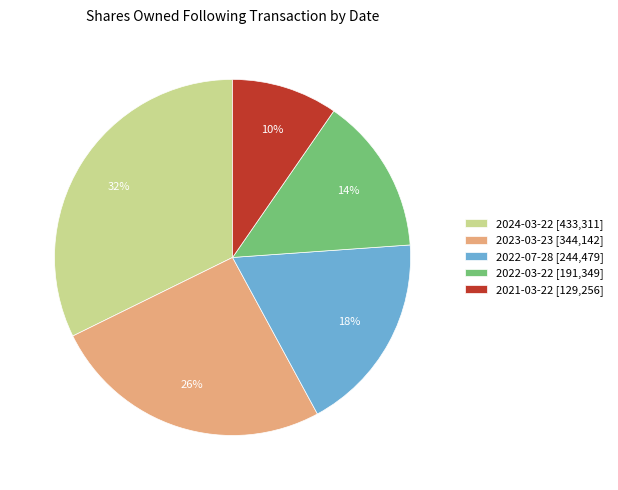

Is the sum of 2024-03-22 and 2021-03-22 greater than half?

No